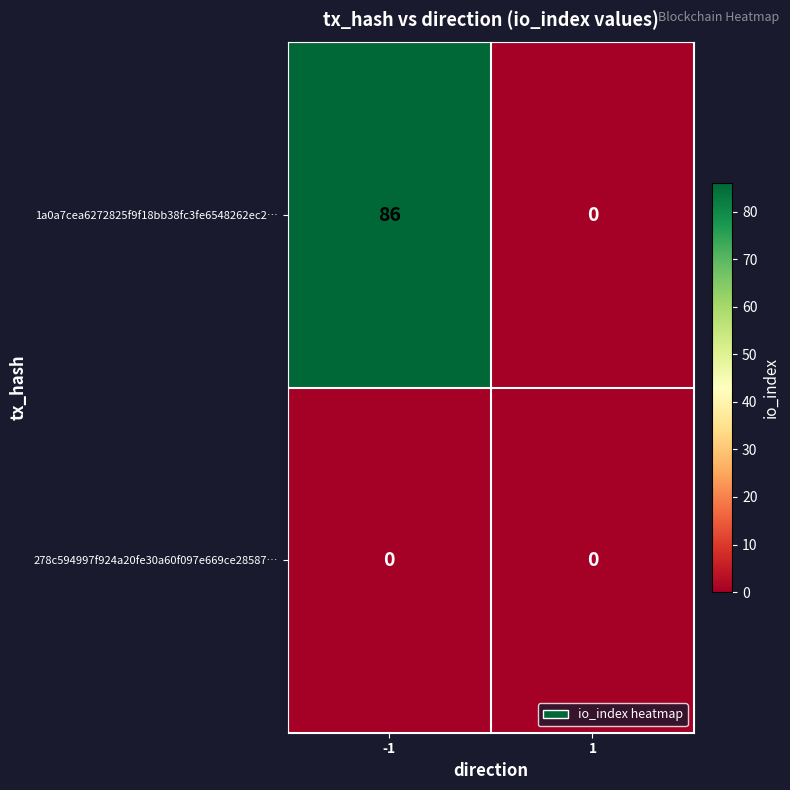

What is the difference between the highest and lowest values at -1?

86